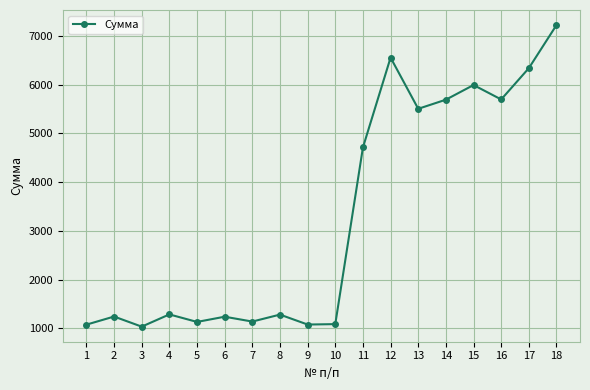

How many interior local peaks (higher than both neighbors) does the data have?

6